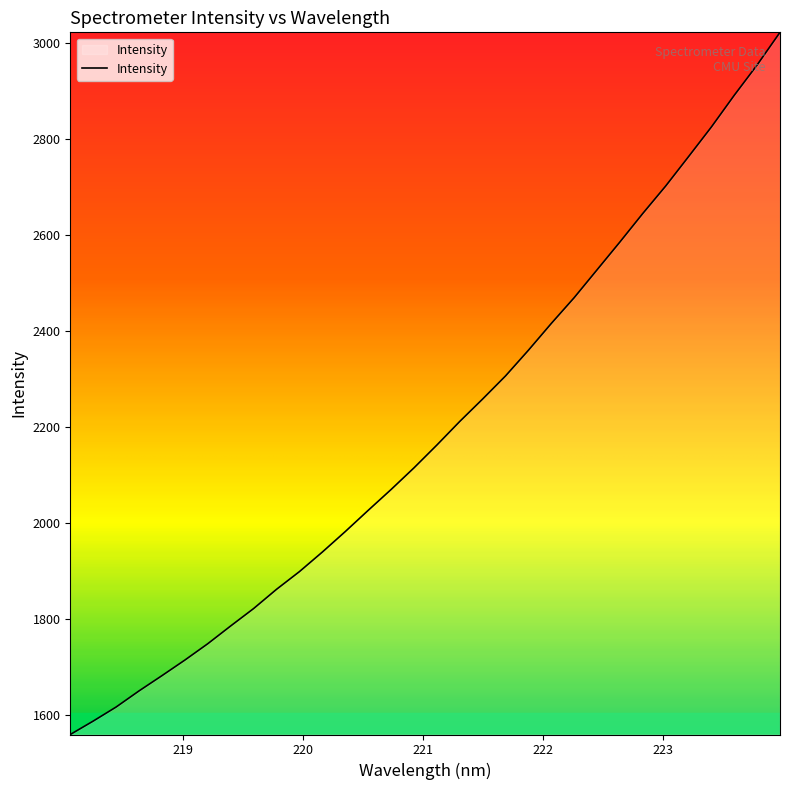

What is the sum of all values?

70155.0